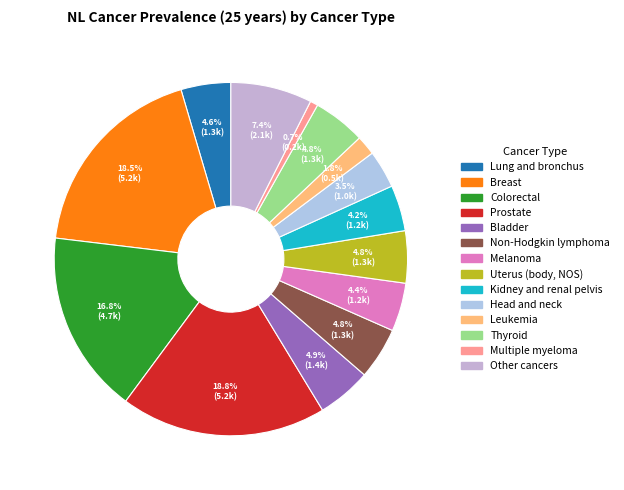

Is it true that Lung and bronchus is 5% of the pie?

True